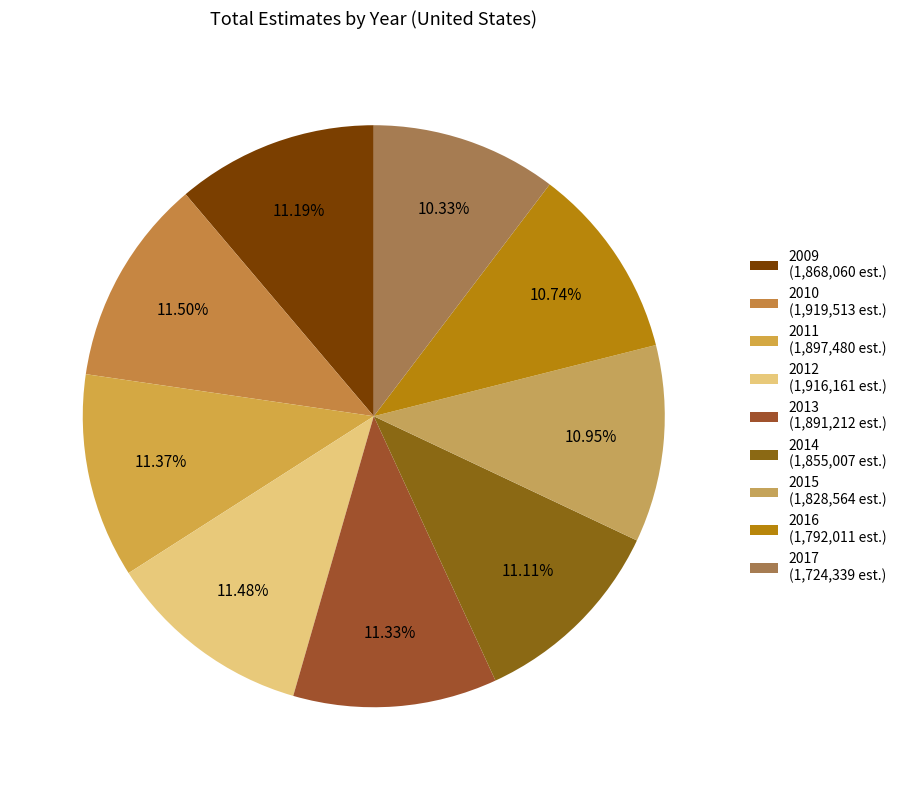

What is the smallest slice in the pie chart?

2017